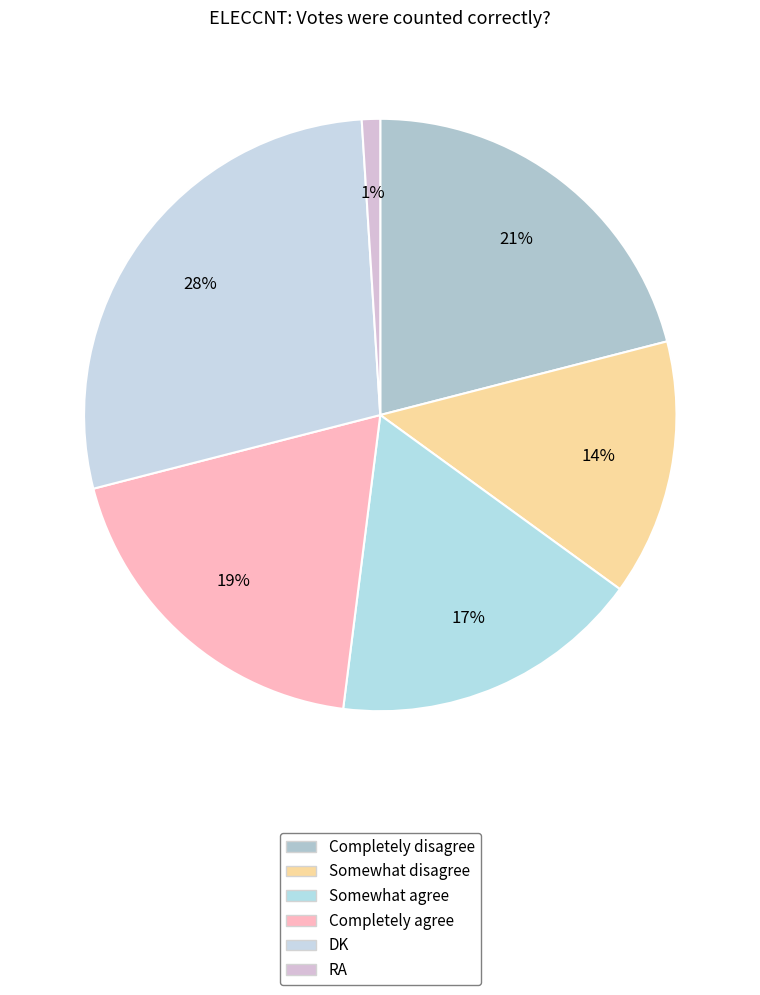

Combined, do Somewhat agree and DK account for over 50%?

No